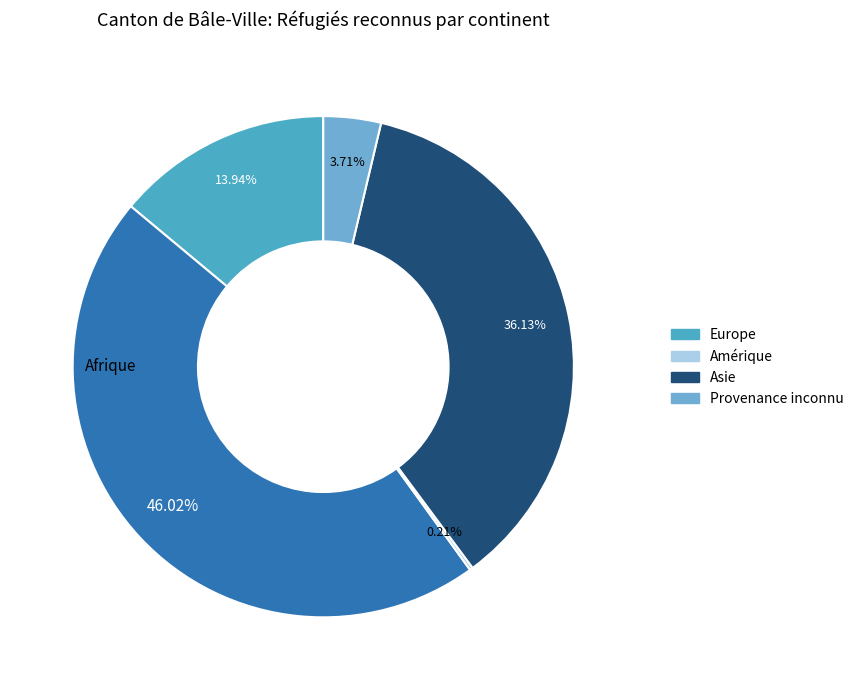

Rank the categories by value from lowest to highest.

Amérique, Provenance inconnu, Europe, Asie, Afrique